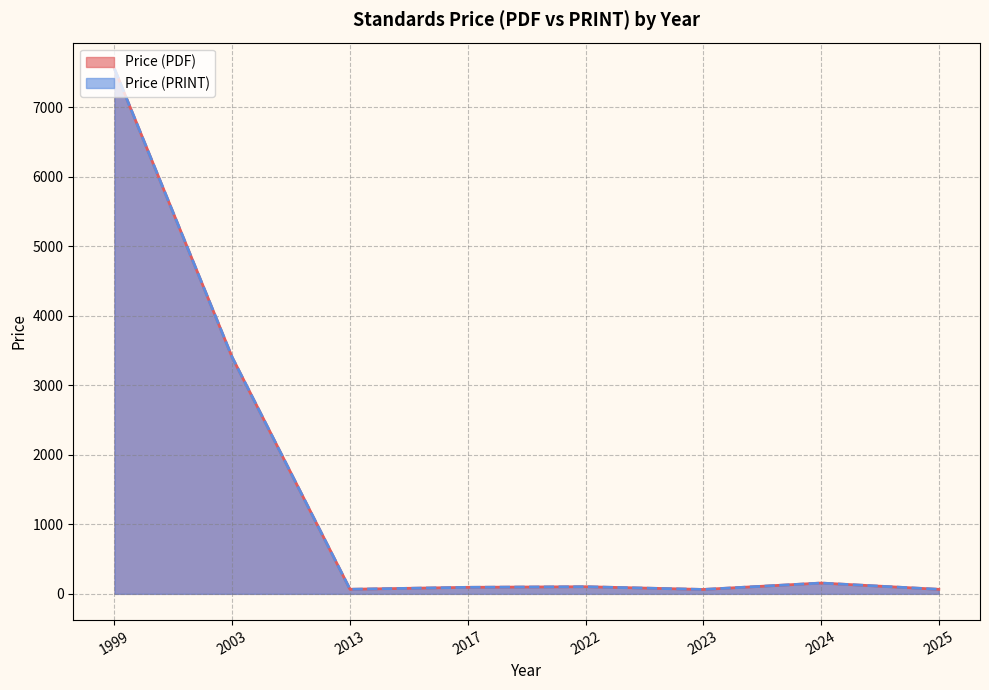

Does the chart display data point markers on the line(s)?

No